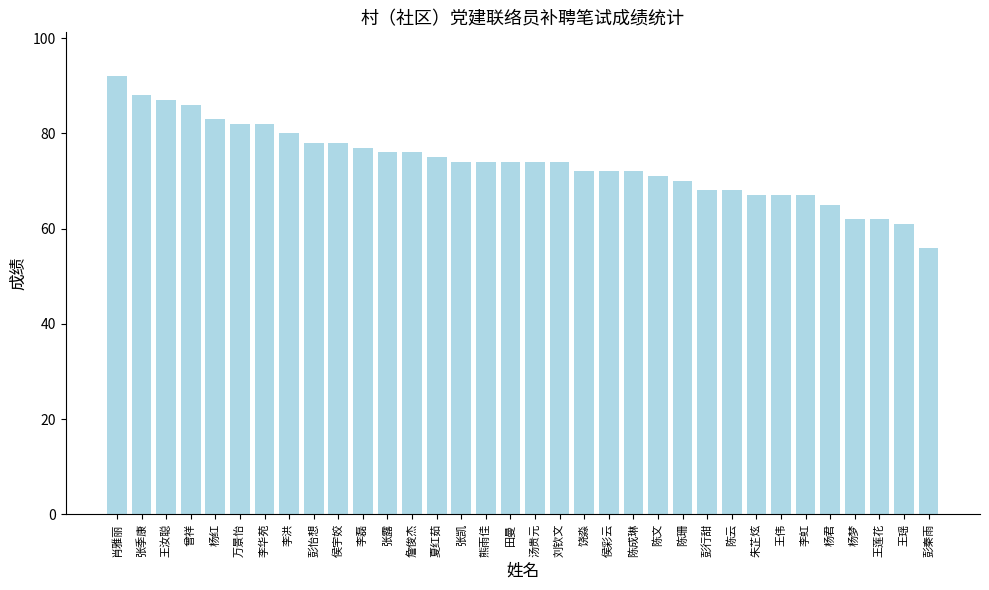

Which label corresponds to the smallest value in the chart?

彭秦雨